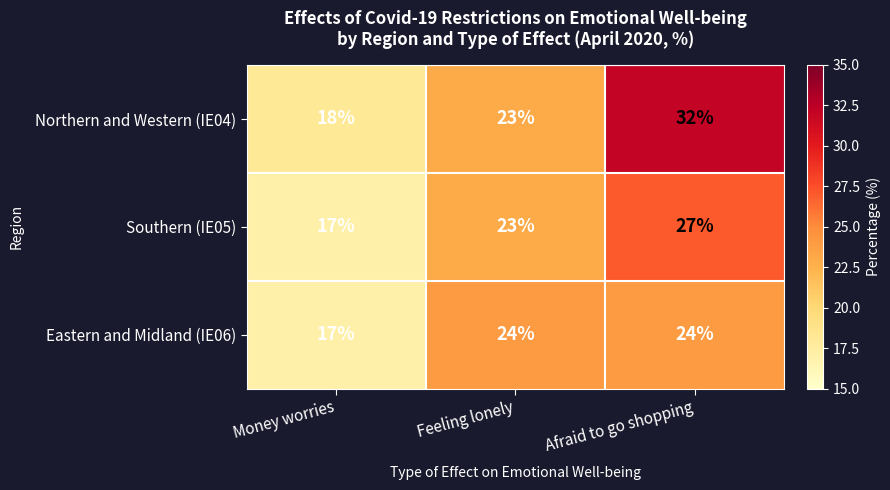

Reading left to right, transcribe all the data shown in this chart.

Northern and Western (IE04): 18	23	32
Southern (IE05): 17	23	27
Eastern and Midland (IE06): 17	24	24